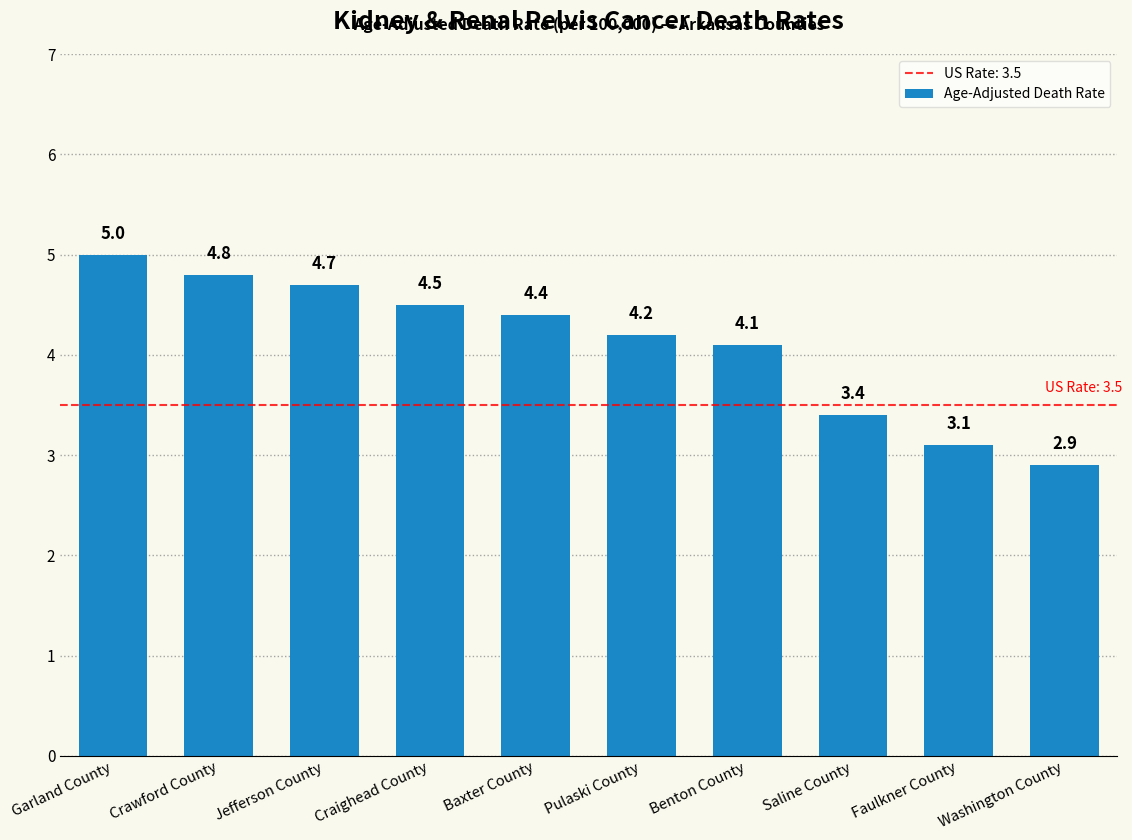

Approximately how many times larger is the value at Baxter County compared to Pulaski County?

1.0